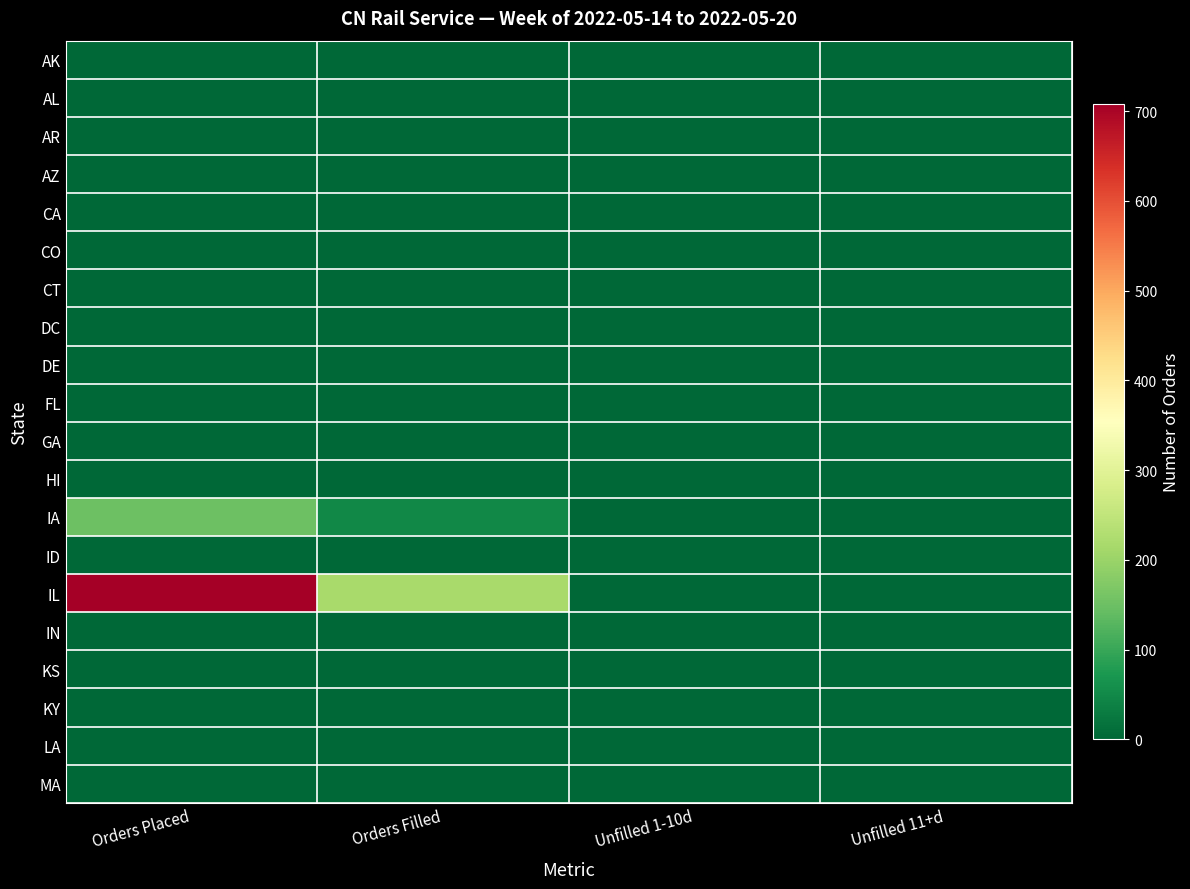

At which category is the sum across all series the highest?

Orders Placed